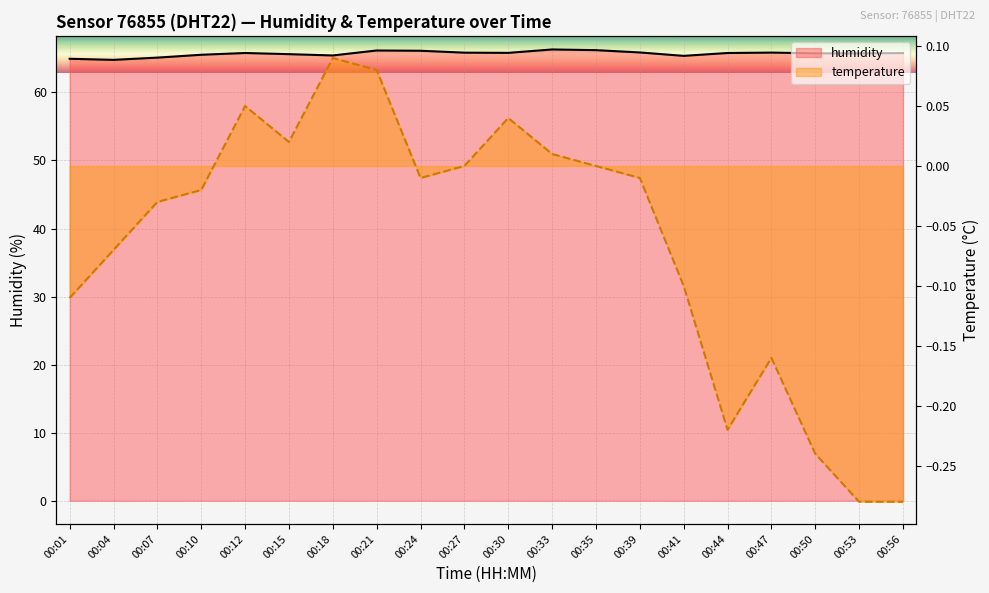

At which label does humidity reach its peak?

00:33